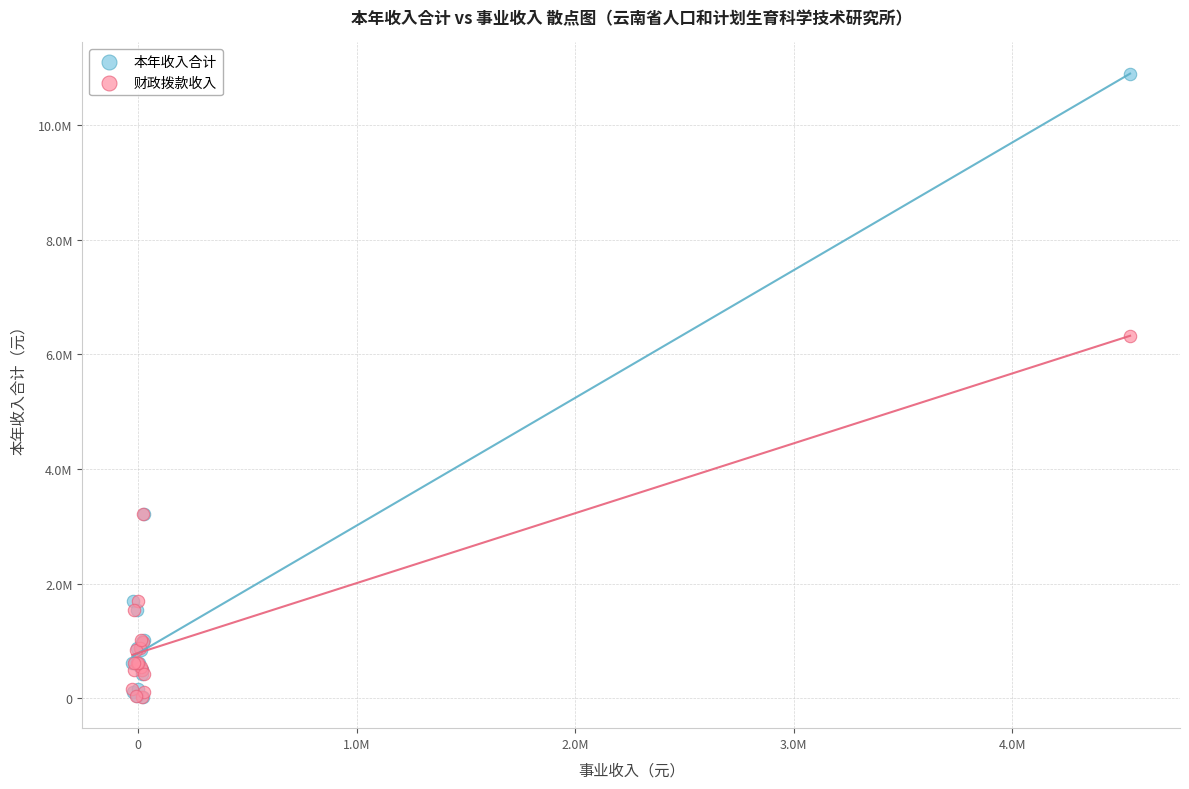

Which series reaches the maximum Y coordinate?

本年收入合计